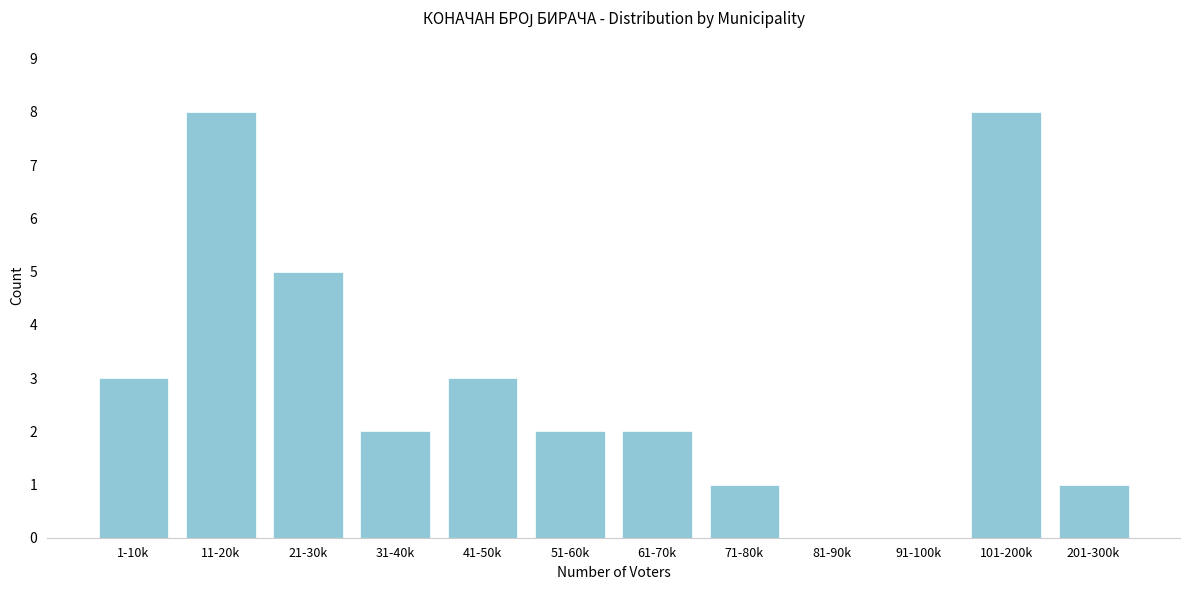

Reading right to left, extract all data points from this chart.

201-300k=1	101-200k=8	91-100k=0	81-90k=0	71-80k=1	61-70k=2	51-60k=2	41-50k=3	31-40k=2	21-30k=5	11-20k=8	1-10k=3